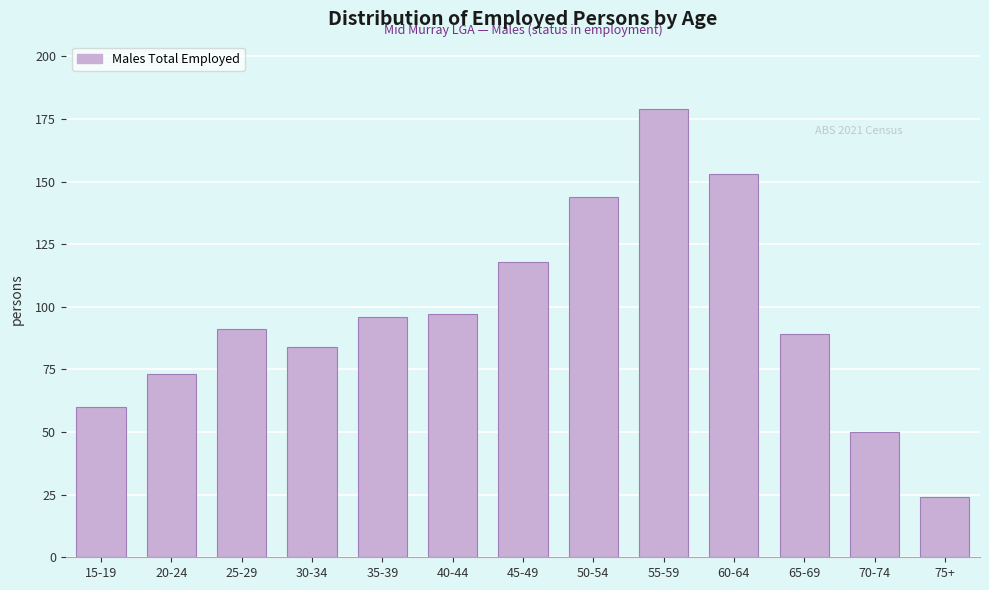

Reading left to right, extract all data points from this chart.

60	73	91	84	96	97	118	144	179	153	89	50	24